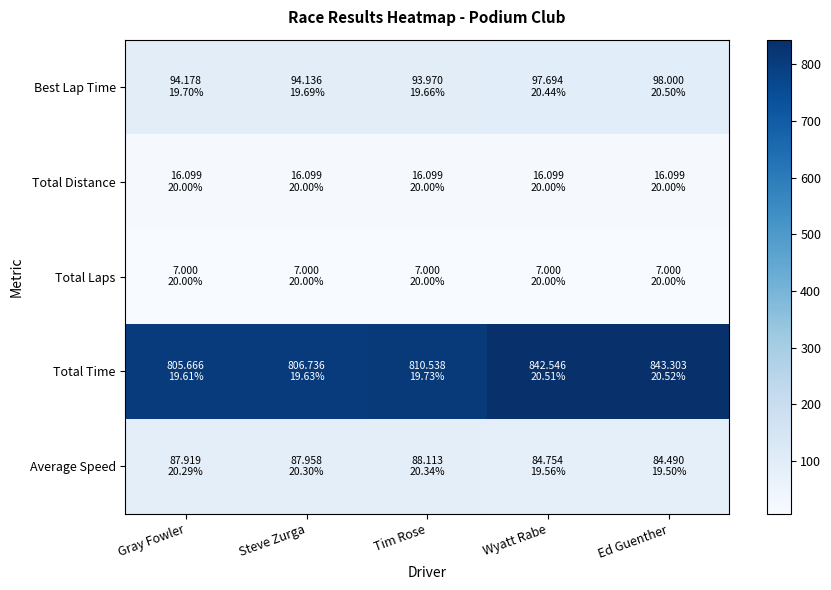

At which category does the chart reach its minimum across all series?

Gray Fowler